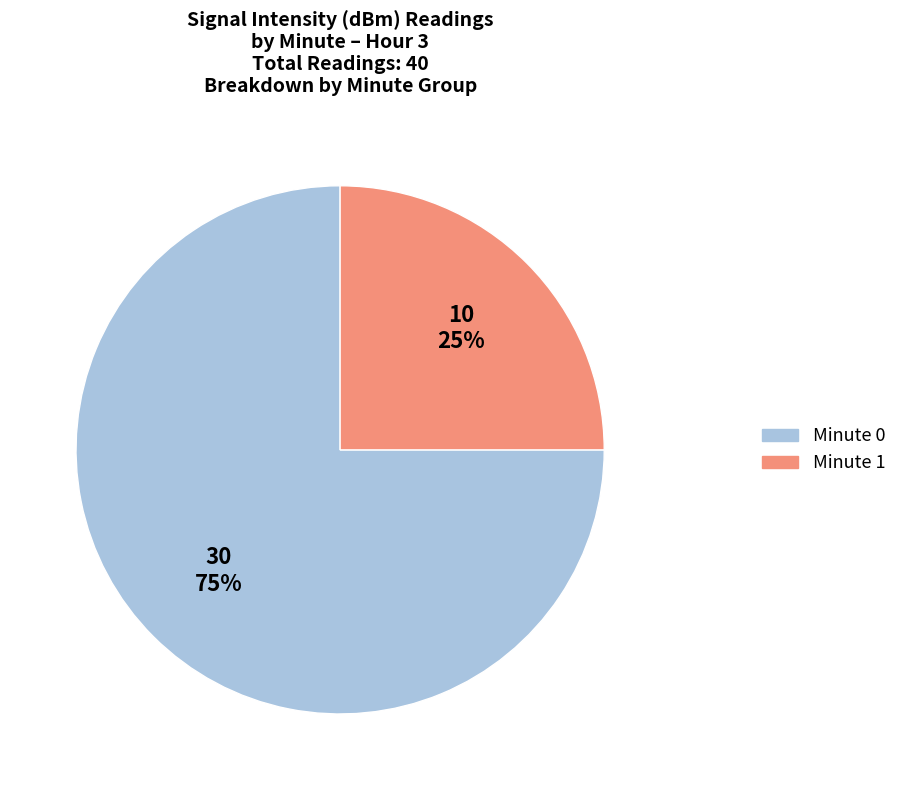

To the nearest percent, what is the average slice percentage?

50%